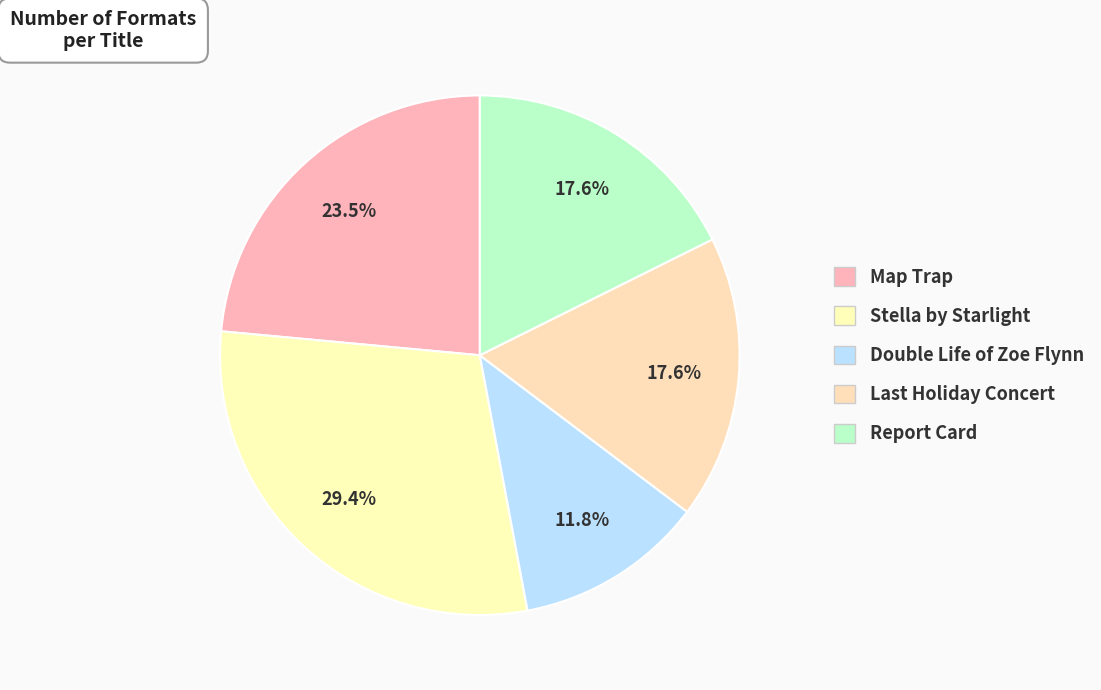

True or false: Map Trap accounts for 24% of the total.

True